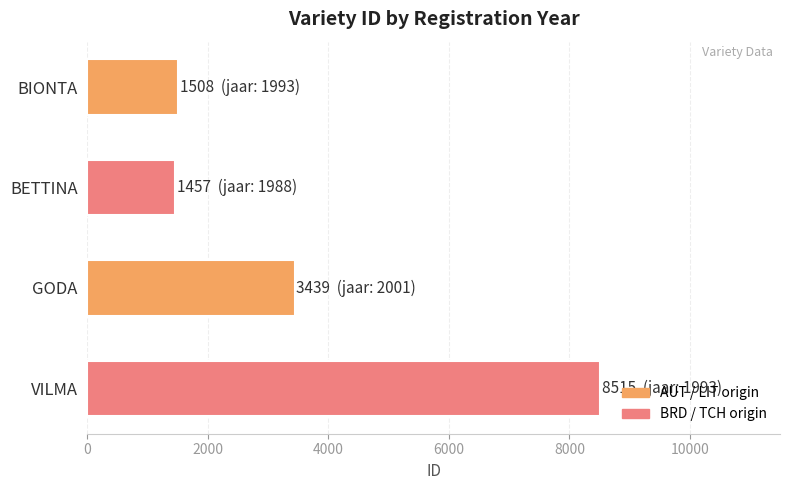

Which has a higher value, VILMA or GODA?

VILMA